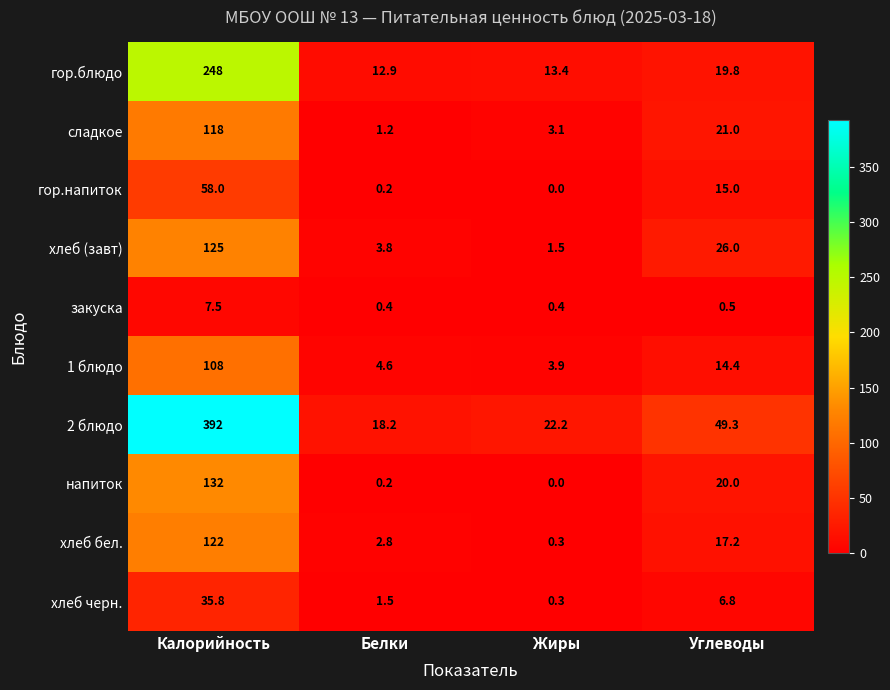

Is it true that 2 блюдо equals 5.9 at Белки?

False